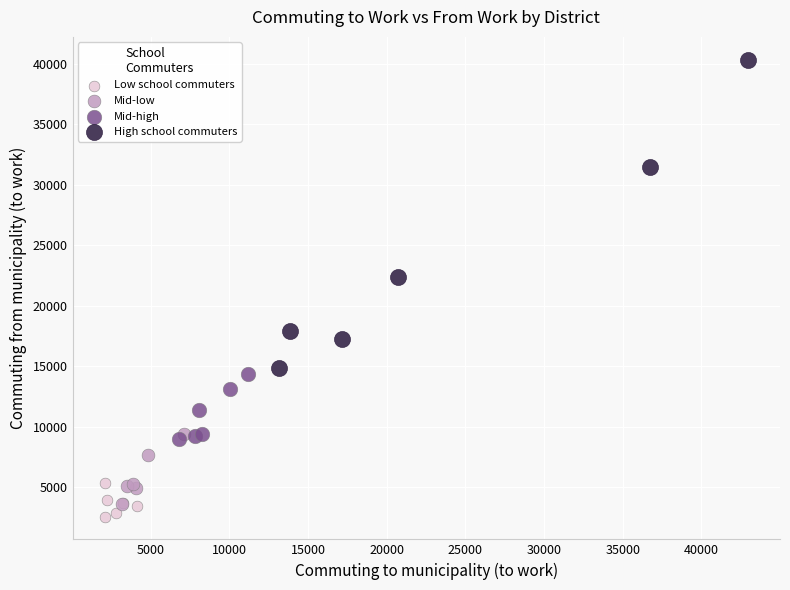

Which series has the largest Y range (max minus min)?

High school commuters